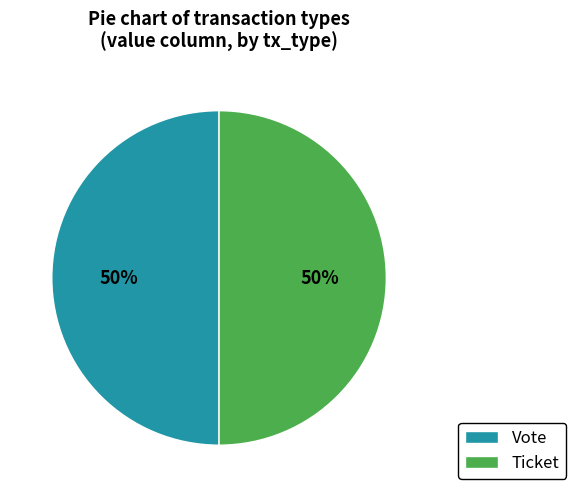

Do Ticket and Vote together represent more than half of the pie?

Yes